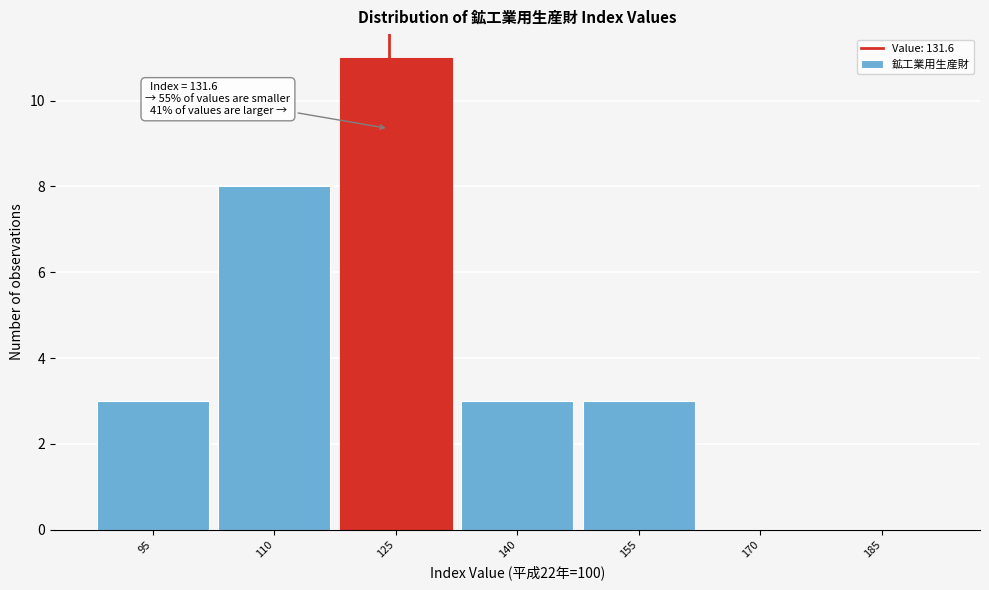

Reading right to left, list all the values displayed in this chart.

185=0	170=0	155=3	140=3	125=11	110=8	95=3